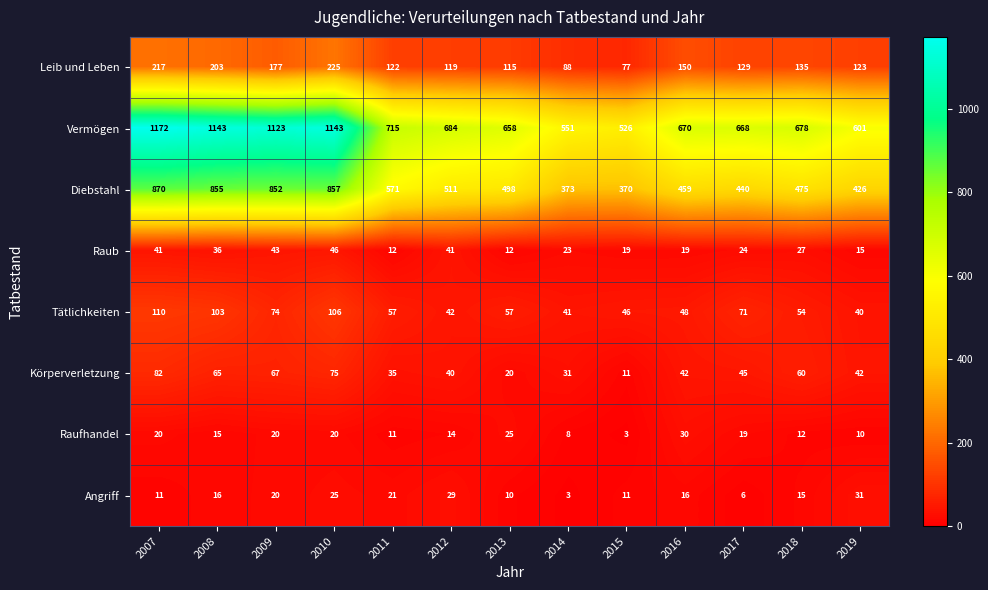

Is it true that Körperverletzung equals 9 at 2013?

False